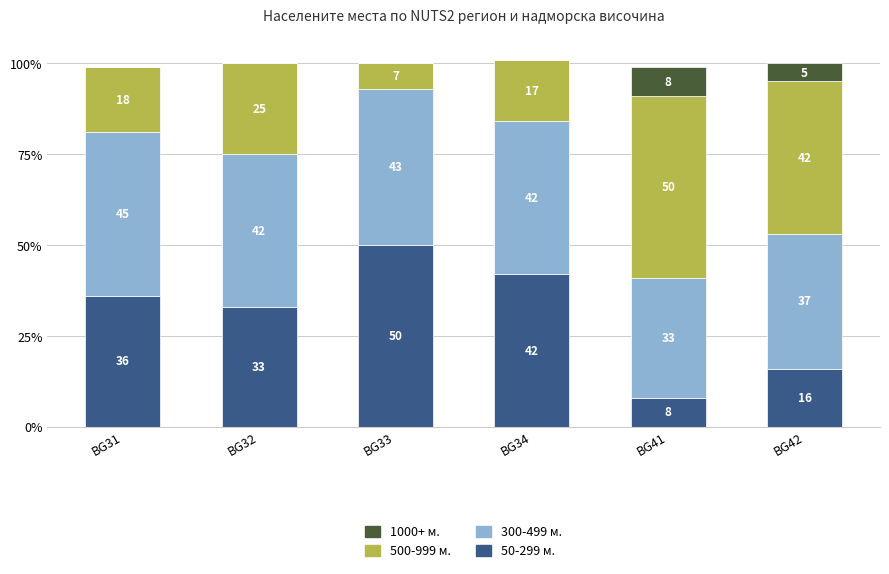

At which category is the sum across all series the highest?

BG34